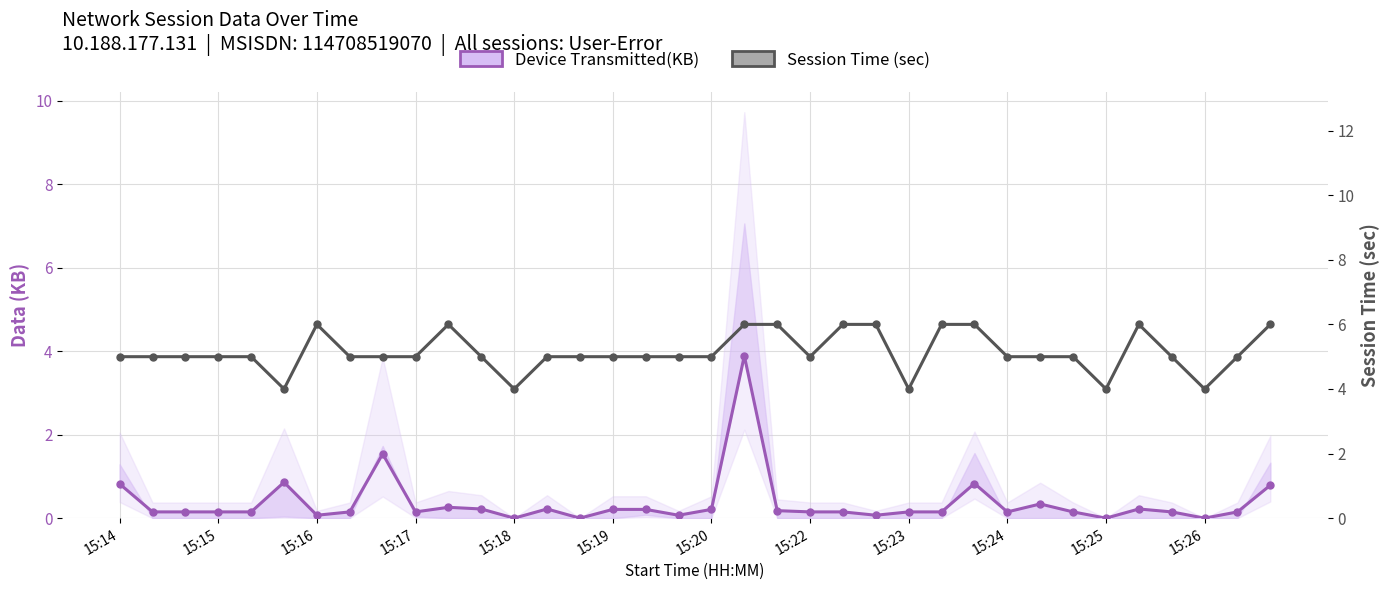

True or false: Session Time (sec) has a value of 2.7 at 15:14.

False